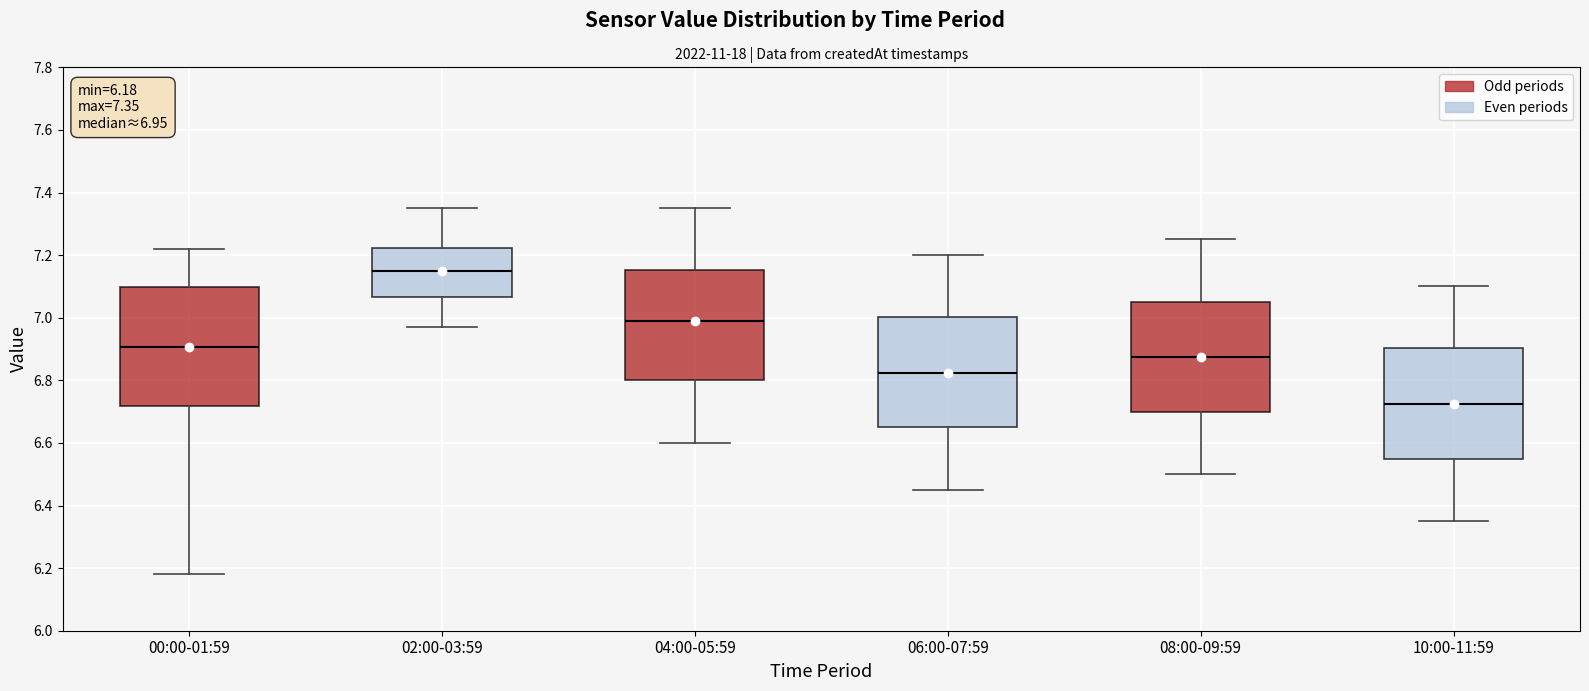

Which box has the lowest median line?

10:00-11:59